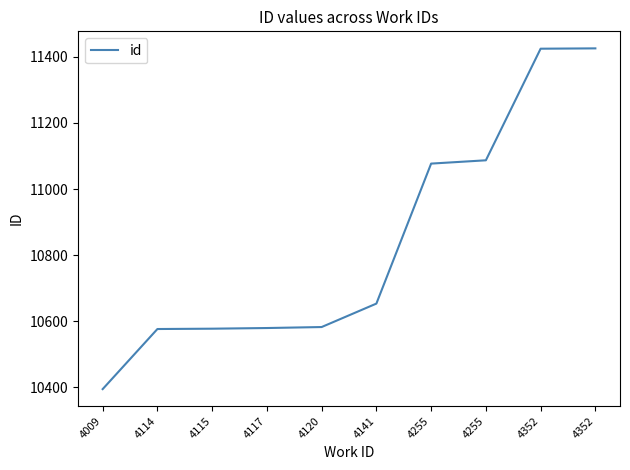

At which label does the data first exceed 10653?

4255